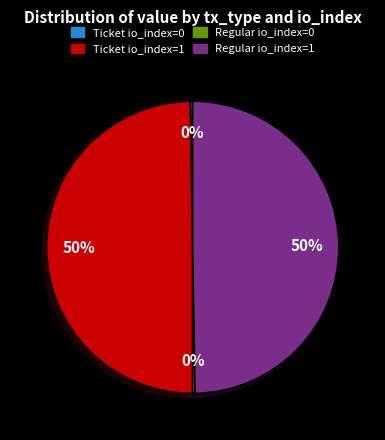

To the nearest percent, what portion does Regular io_index=1 represent?

50%